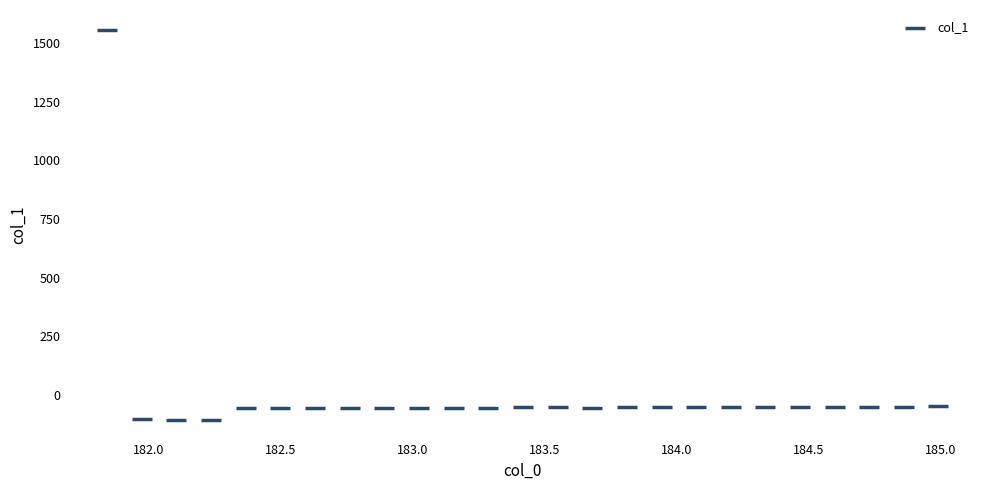

What is the range of Y values (max minus min)?

1665.5